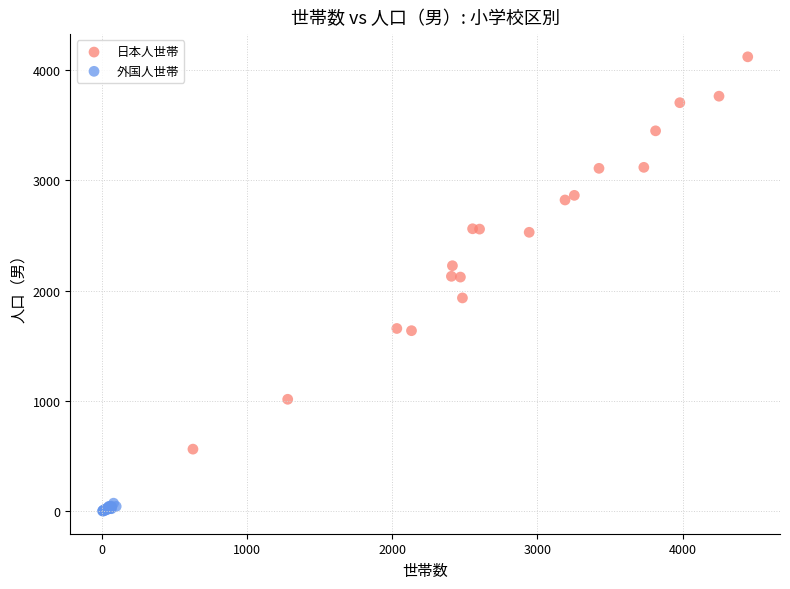

Which series reaches the minimum Y coordinate?

外国人世帯